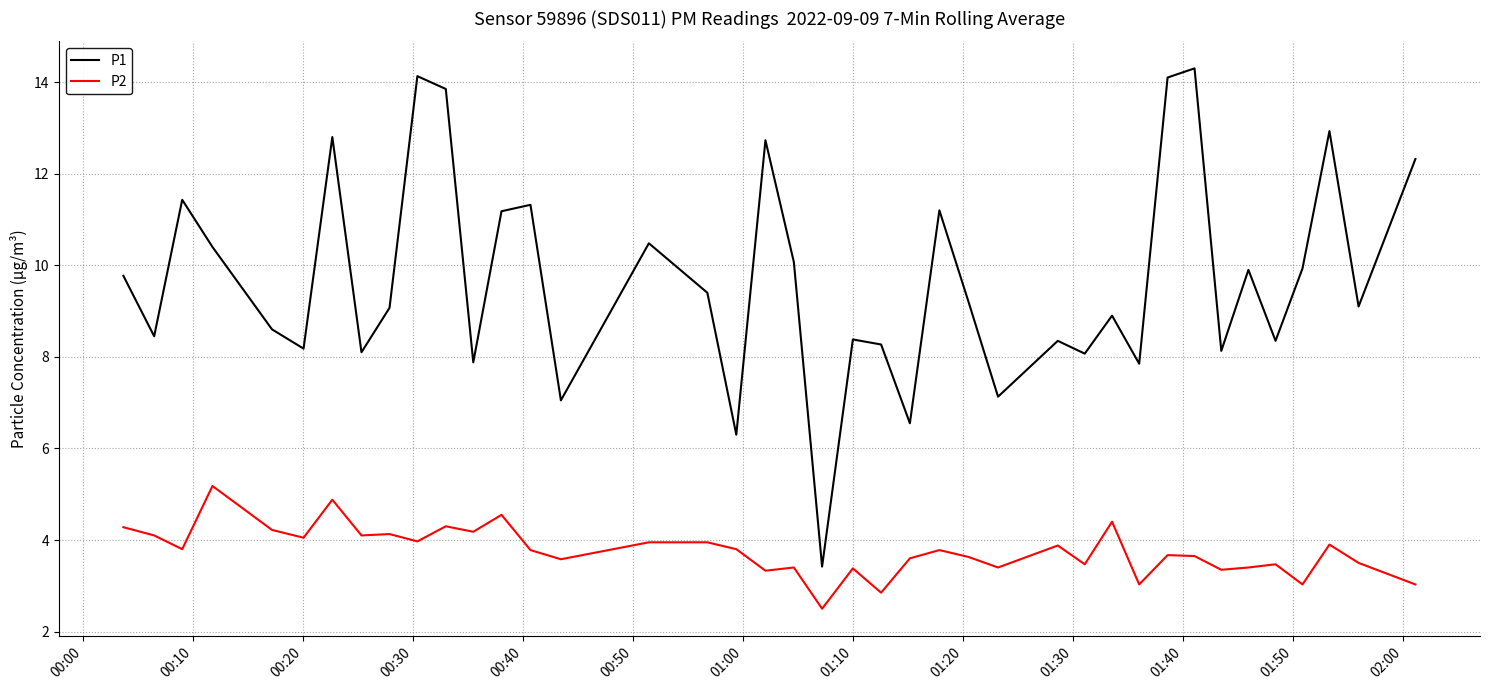

Which series has the widest spread of values?

P1